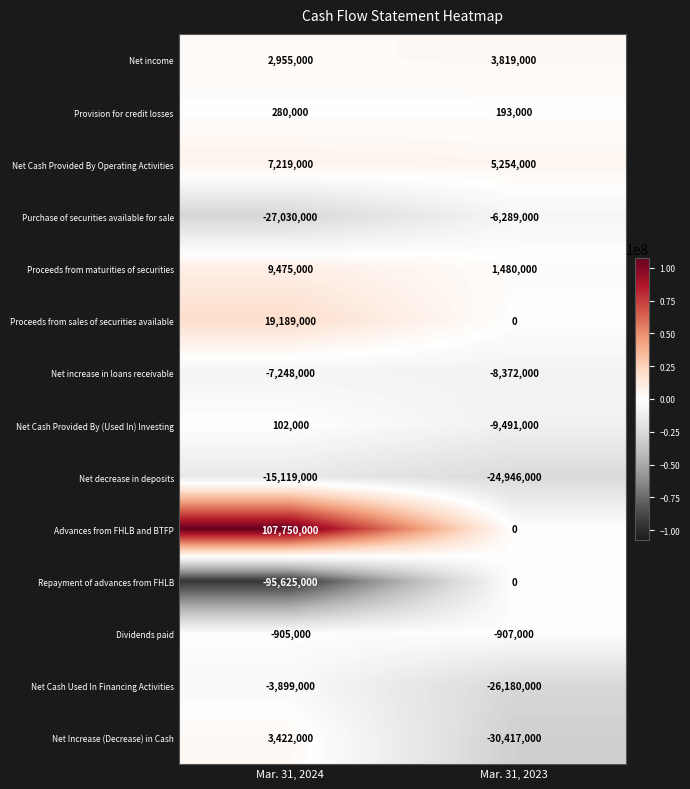

Rank the series at Mar. 31, 2024 from lowest to highest value.

Repayment of advances from FHLB, Purchase of securities available for sale, Net decrease in deposits, Net increase in loans receivable, Net Cash Used In Financing Activities, Dividends paid, Net Cash Provided By (Used In) Investing, Provision for credit losses, Net income, Net Increase (Decrease) in Cash, Net Cash Provided By Operating Activities, Proceeds from maturities of securities, Proceeds from sales of securities available, Advances from FHLB and BTFP